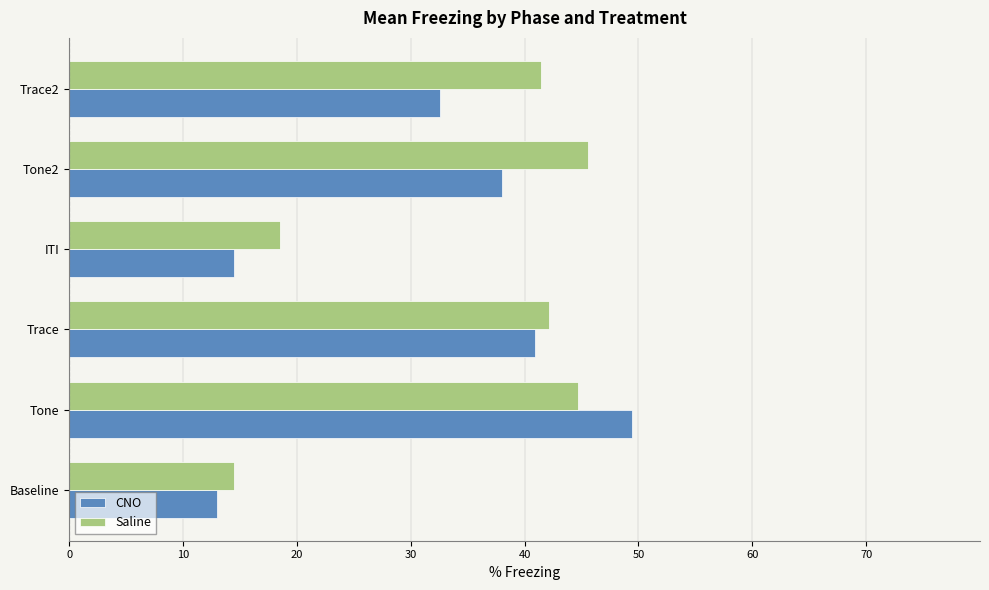

Reading left to right, list all the values displayed in this chart.

CNO: -13.0	-49.4	-40.9	-14.5	-38.0	-32.6
Saline: -14.5	-44.7	-42.1	-18.5	-45.6	-41.4